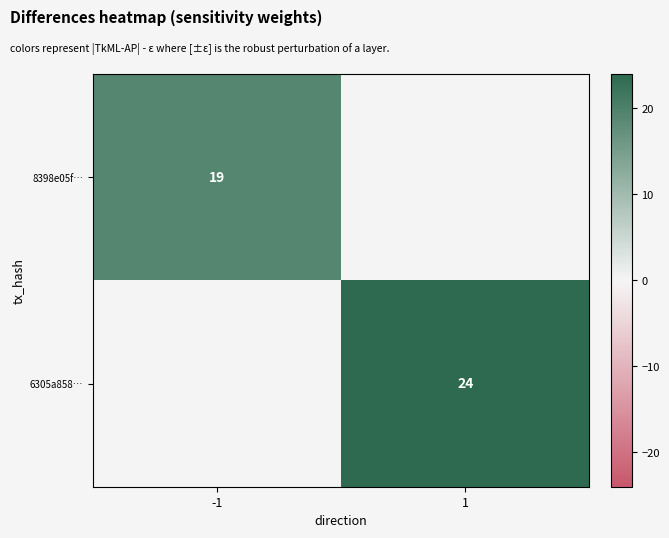

True or false: 8398e05f… has a value of 19 at -1.

True